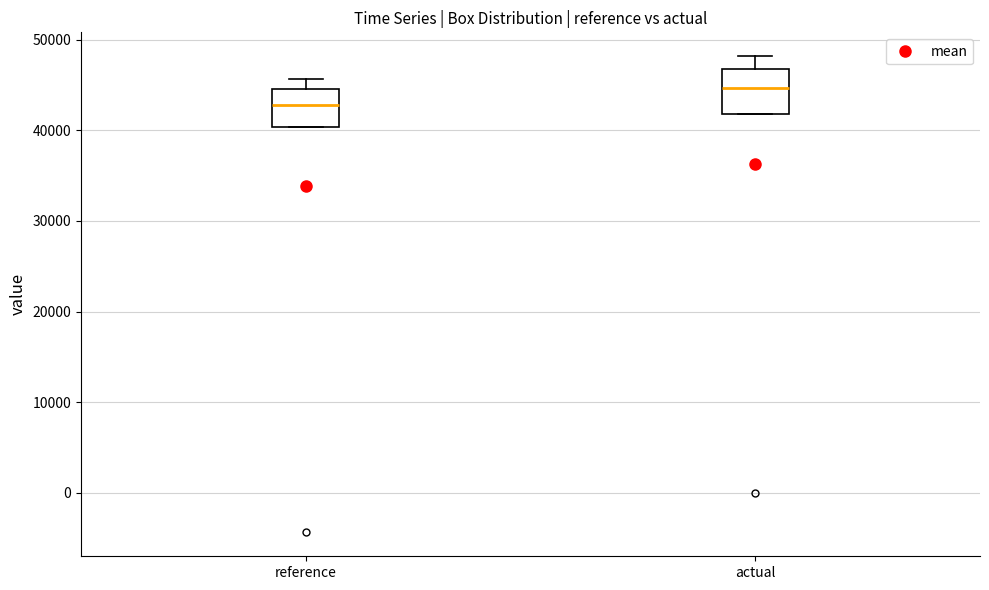

Reading left to right, transcribe this box plot: for each box, give where its median line is, the range the box spans, and where its two whiskers end, as read against the y-axis. The values are not printed on the chart, so give them approximately, as read against the axis.

reference: median 43000, box 40000 to 45000, whiskers 40000 to 46000
actual: median 45000, box 42000 to 47000, whiskers 42000 to 48000